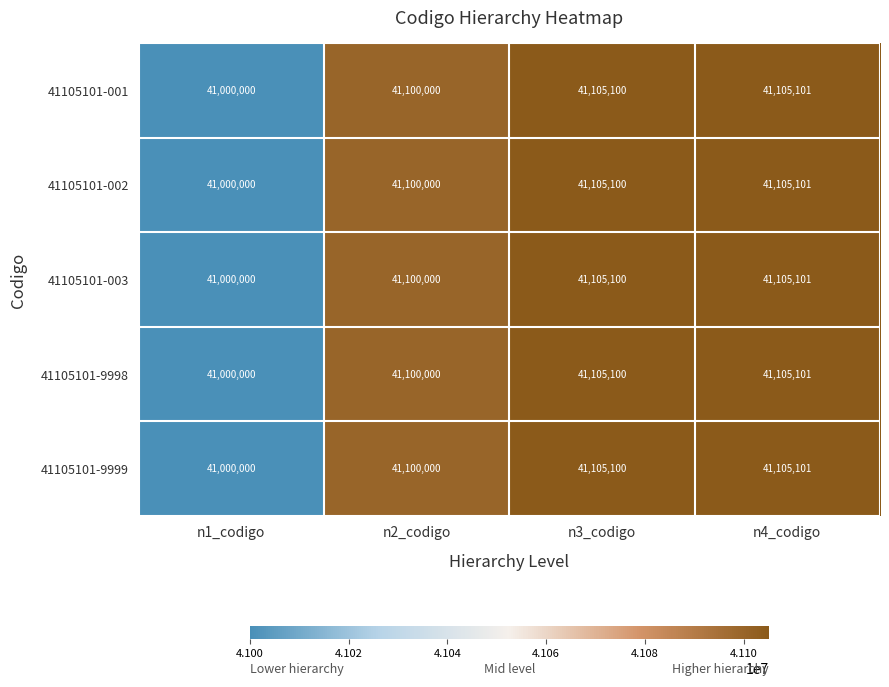

Count the number of data series in this chart.

5